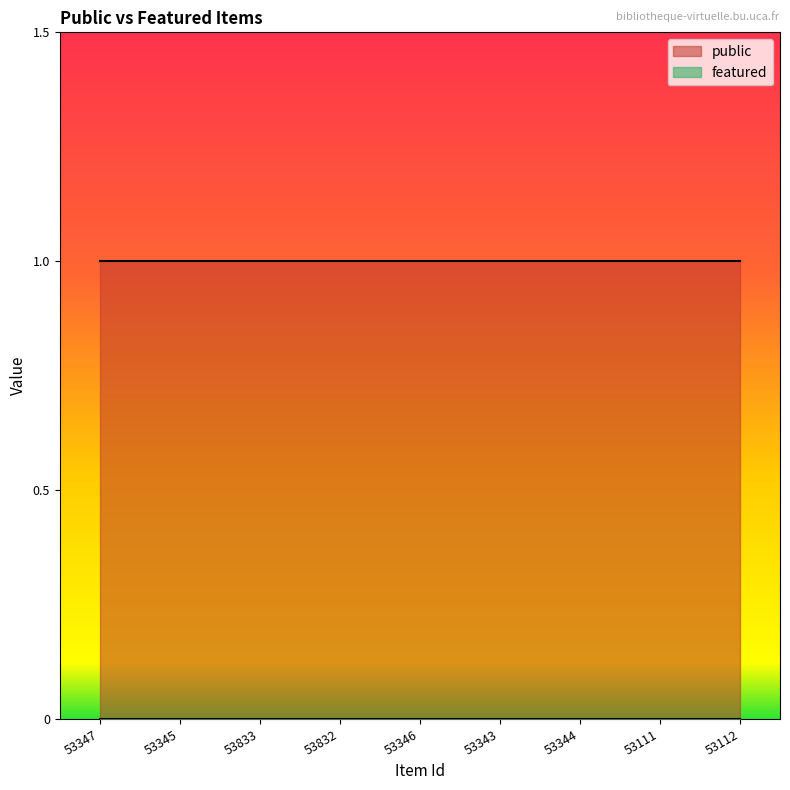

What are all the series names shown in the legend?

public, featured